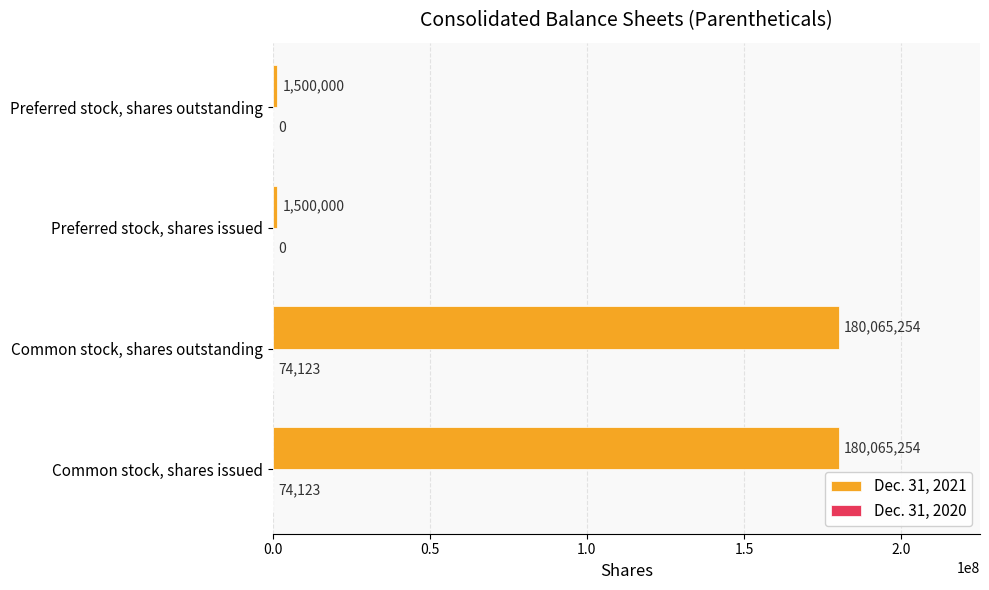

What is the total value across all series at Common stock, shares issued?

180139377